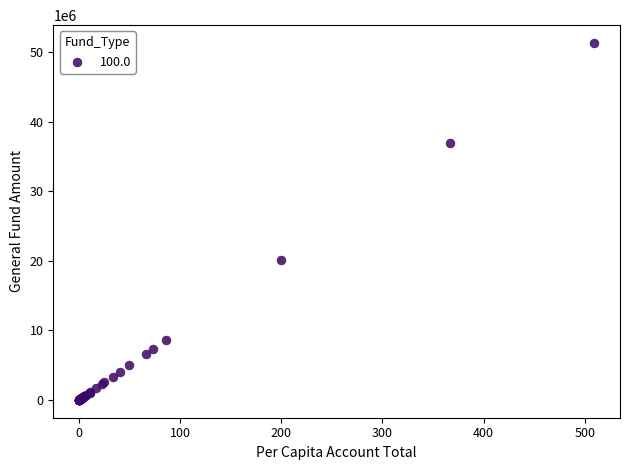

What Y value in the scatter plot is closest to 25661380?

20113752